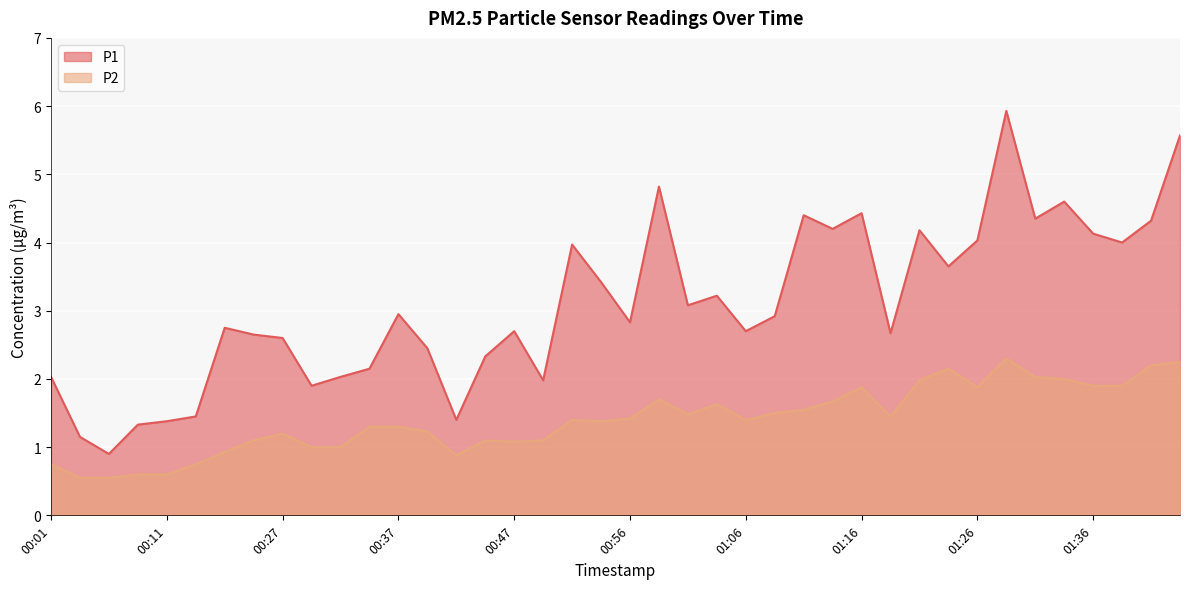

What are all the series names shown in the legend?

P1, P2